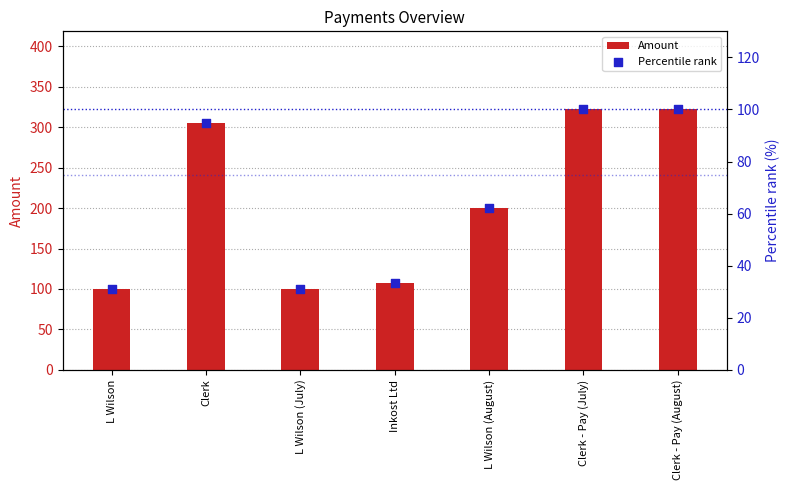

At how many categories does at least one series exceed 214?

3